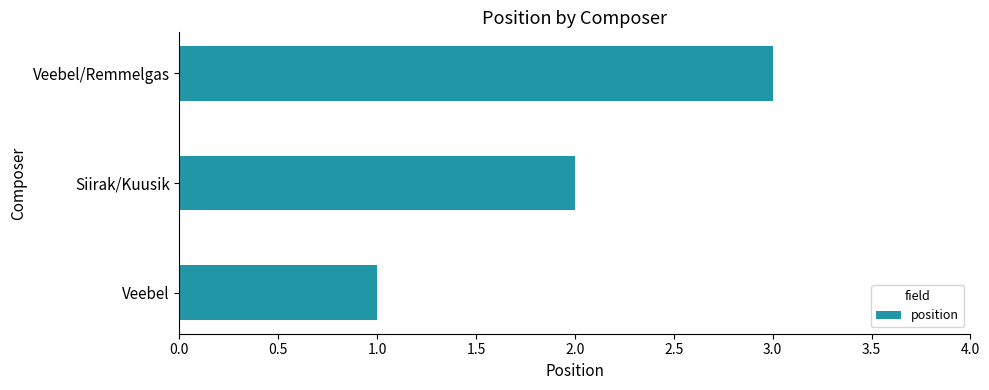

List the labels in order of value, smallest first.

Veebel, Siirak/Kuusik, Veebel/Remmelgas